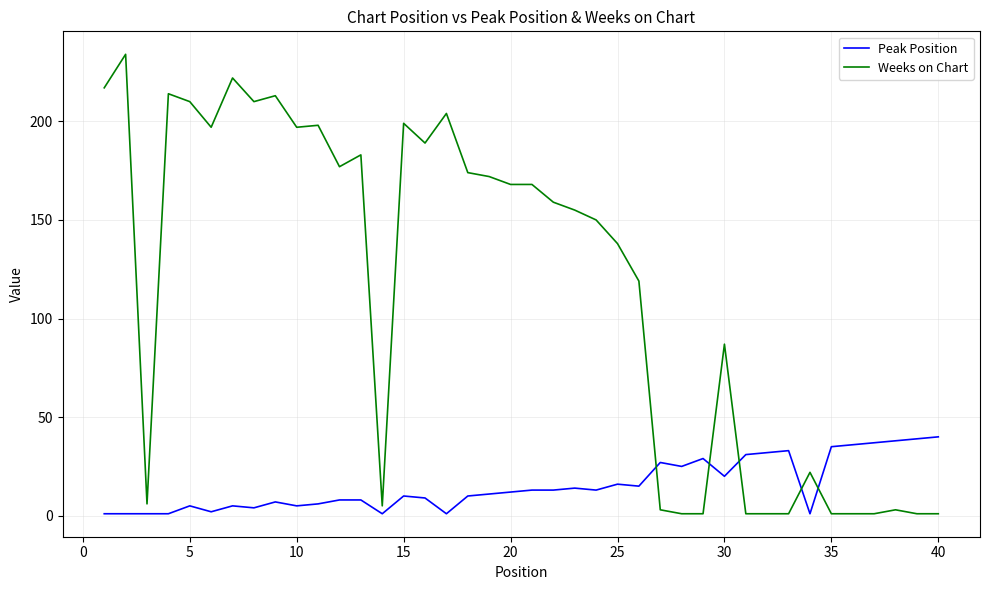

What is the difference between the maximum and minimum values in the Weeks on Chart series?

233